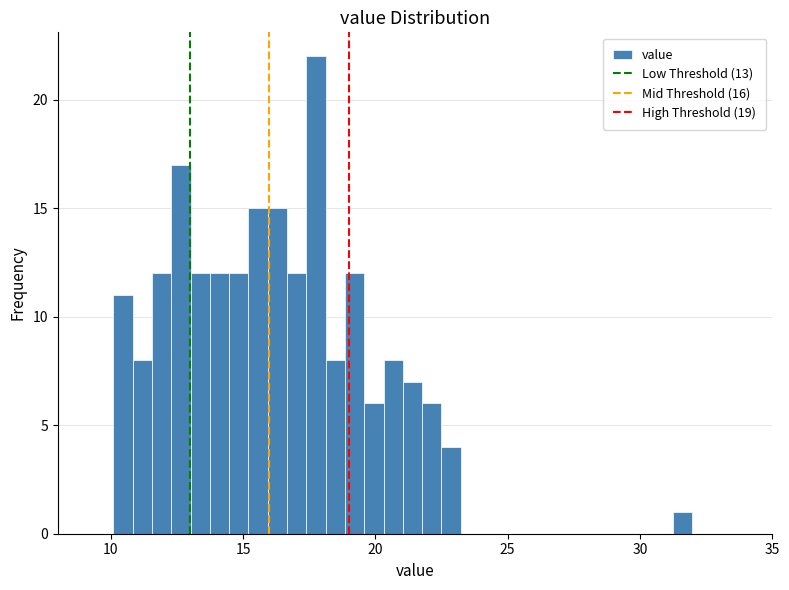

Around what value on the x-axis is the tallest bar? Give the approximate position of its centre, as read against the axis.

18.0